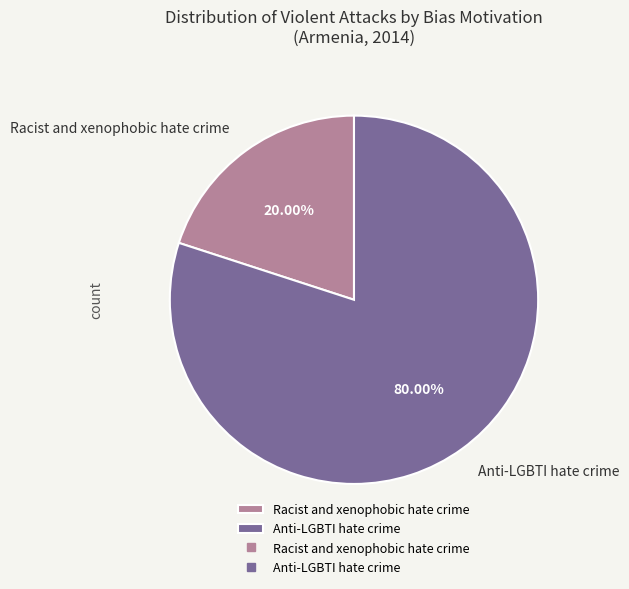

Count the number of slices in the pie.

2